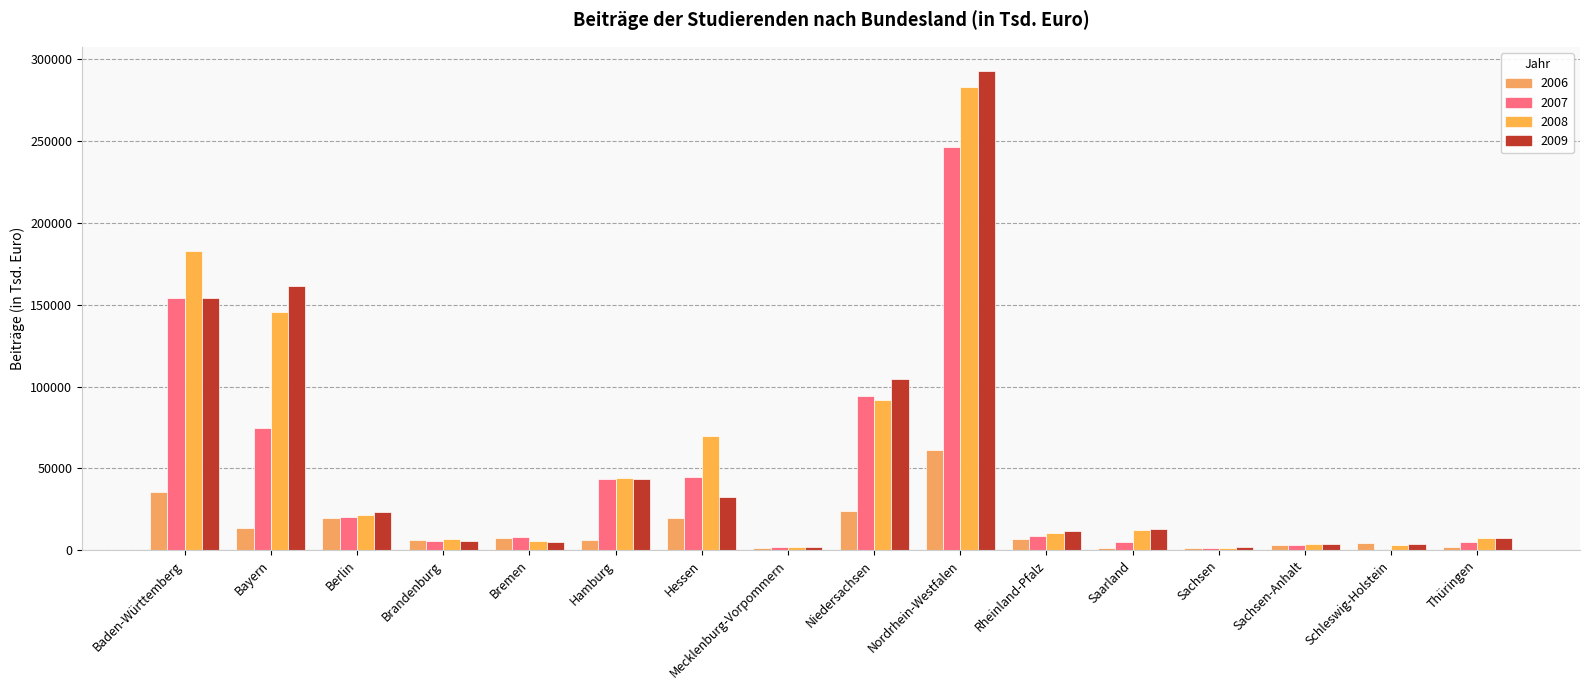

Is it true that 2006 equals 827.8 at Saarland?

False